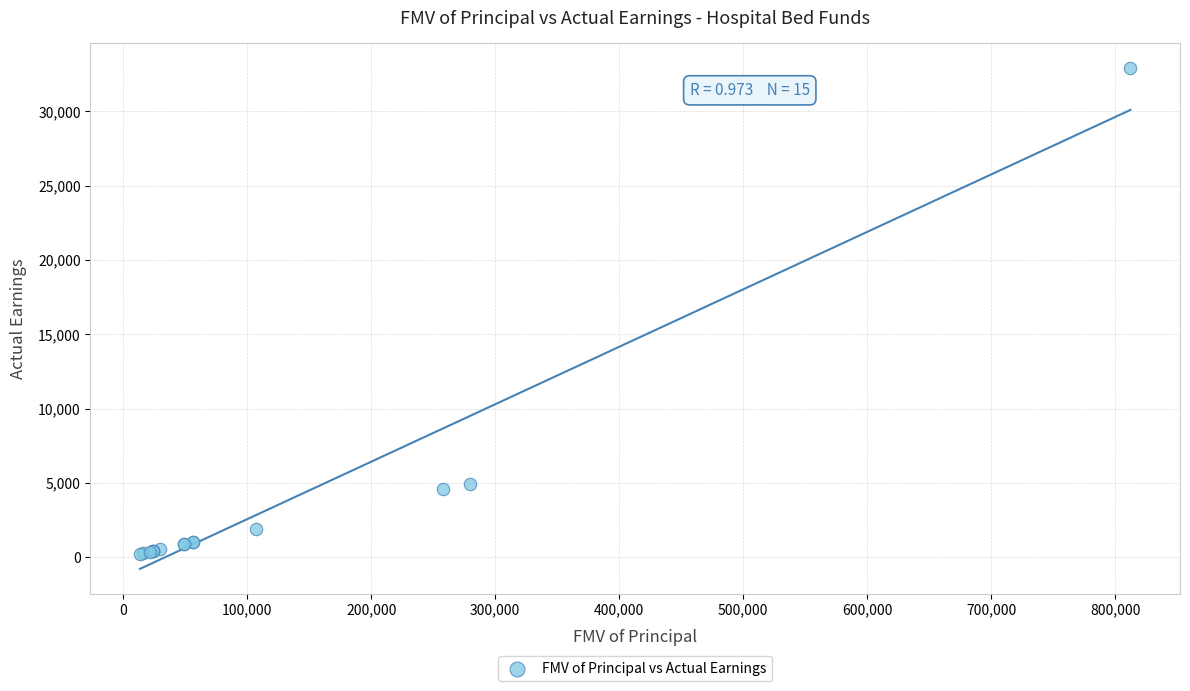

What Y value in the scatter plot is closest to 16567?

4945